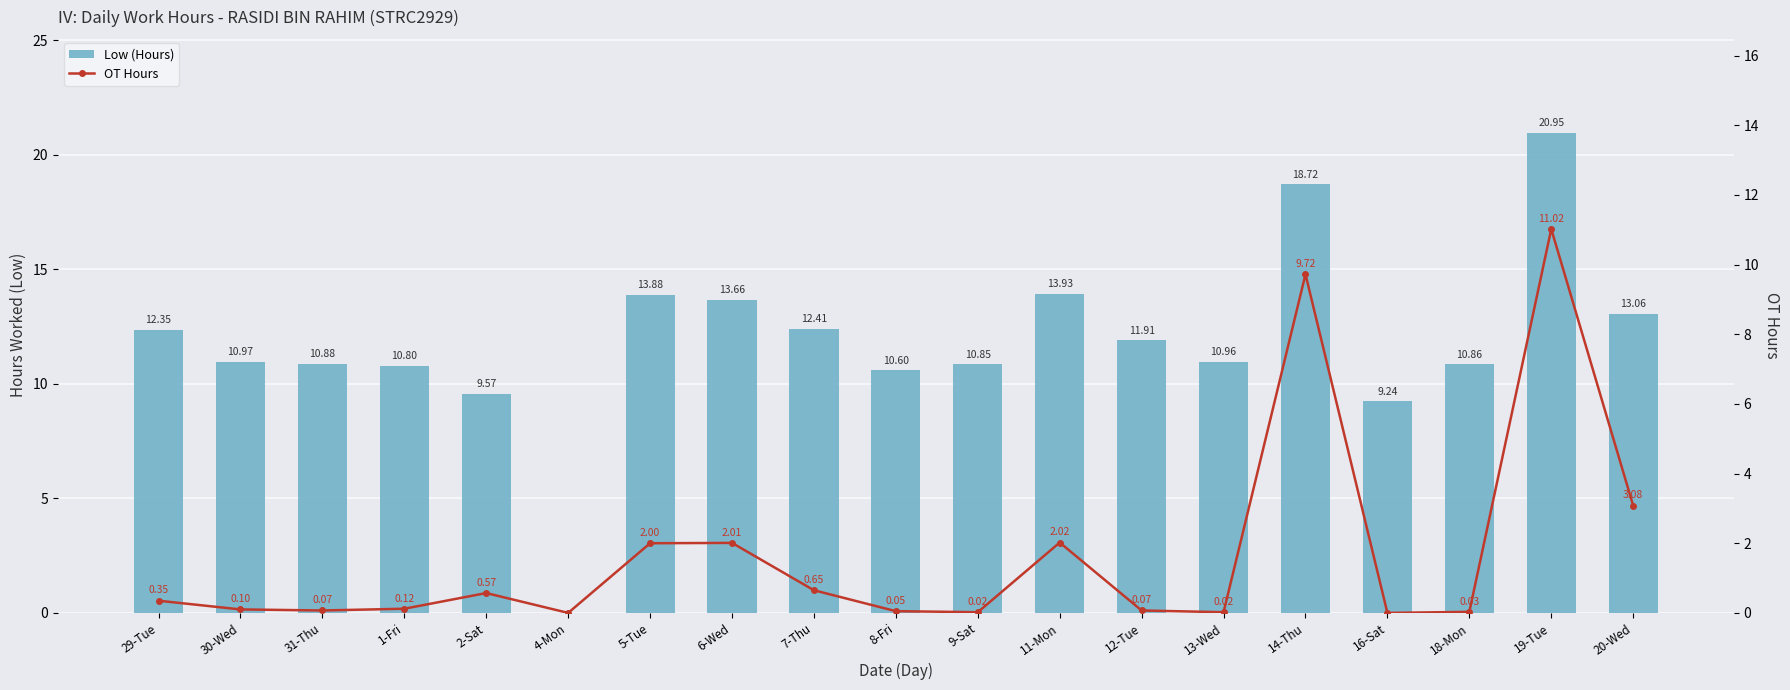

What position from the right is 29-Tue?

19